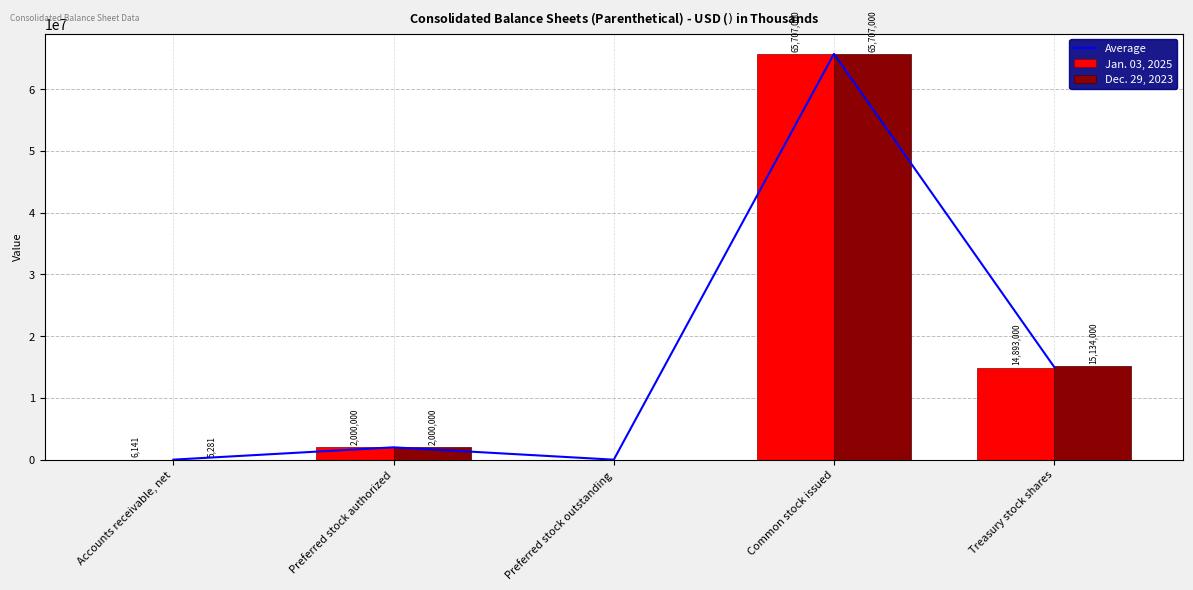

Reading left to right, extract all data points from this chart.

Average: 5711	2000000	0	65707000	15013500
Jan. 03, 2025: 6141	2000000	0	65707000	14893000
Dec. 29, 2023: 5281	2000000	0	65707000	15134000